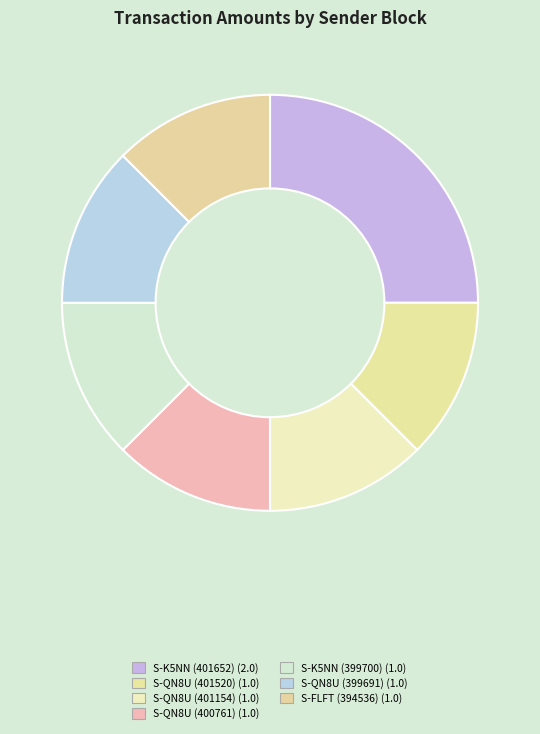

Do S-K5NN (401652) and S-QN8U (401520) together represent more than half of the pie?

No